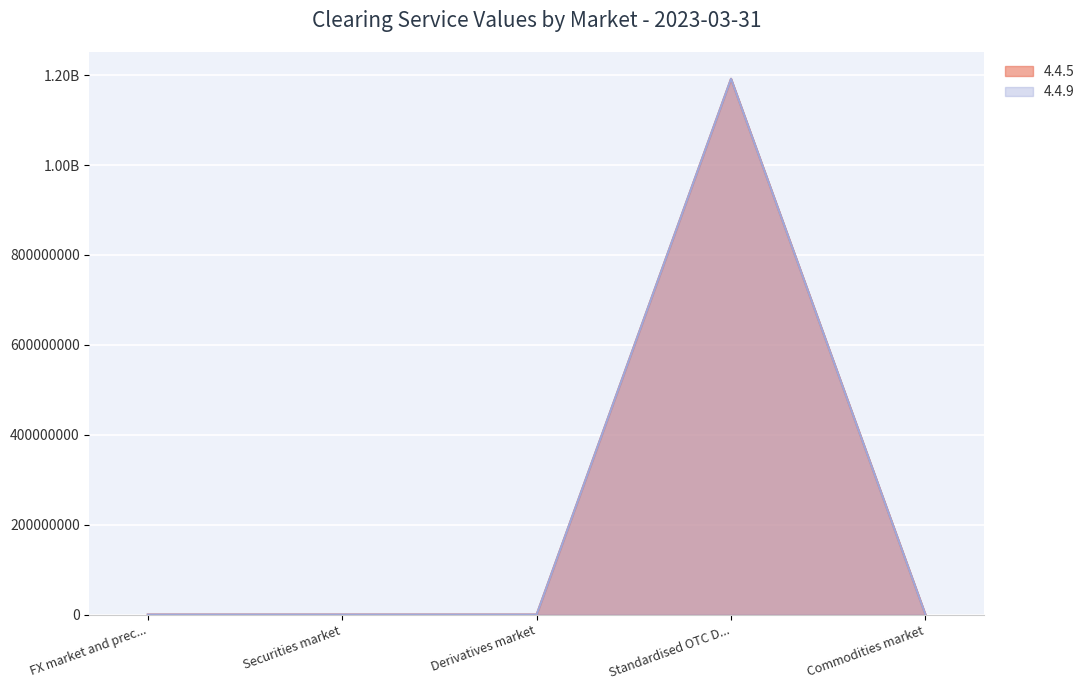

Which category has the highest value in the 4.4.9 series?

Standardised OTC D...